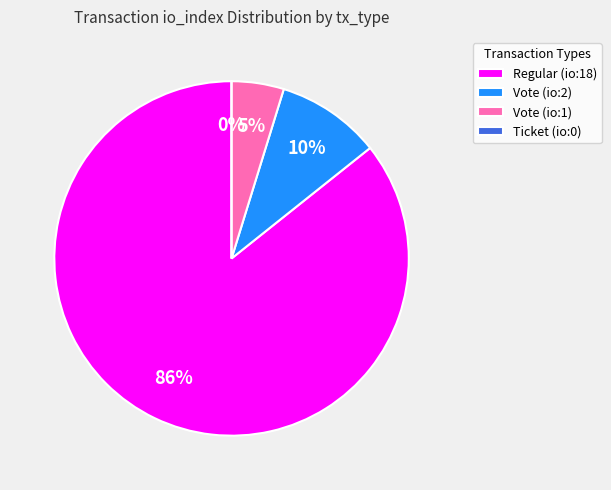

Which category has the biggest portion of the pie?

Regular (io:18)